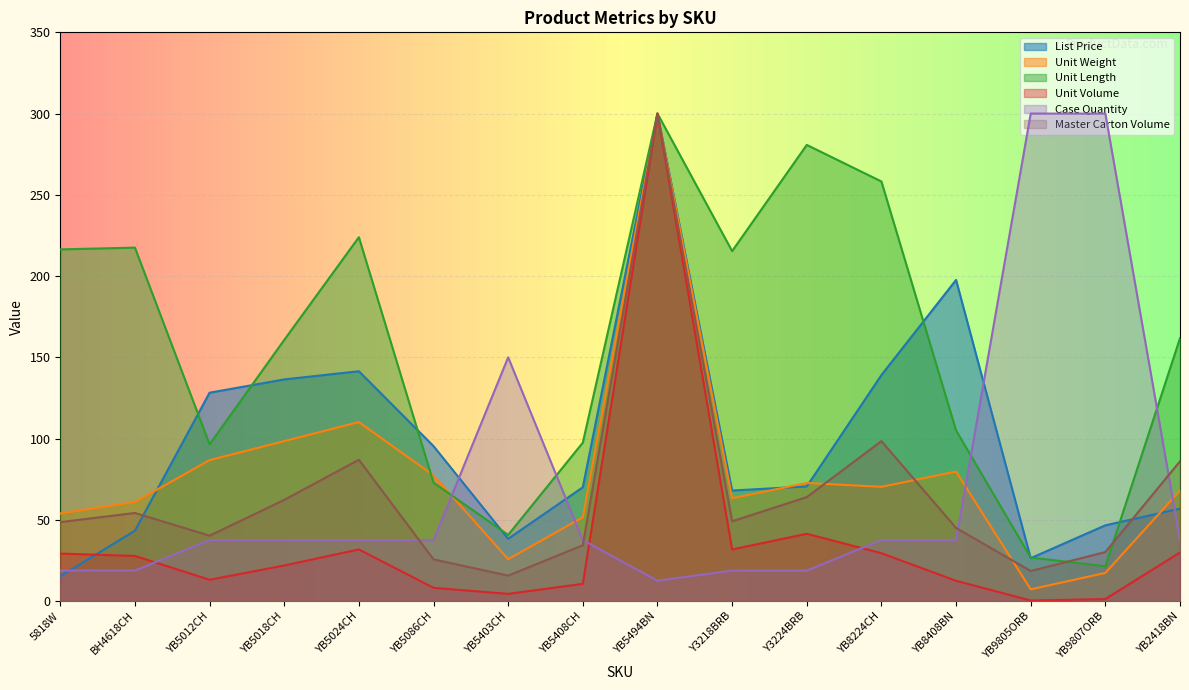

How many lines are shown in the chart?

6